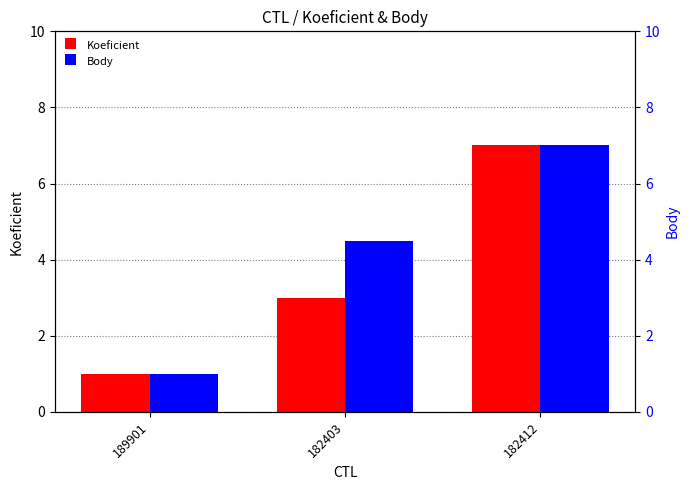

At which label does Koeficient first exceed 3?

182412